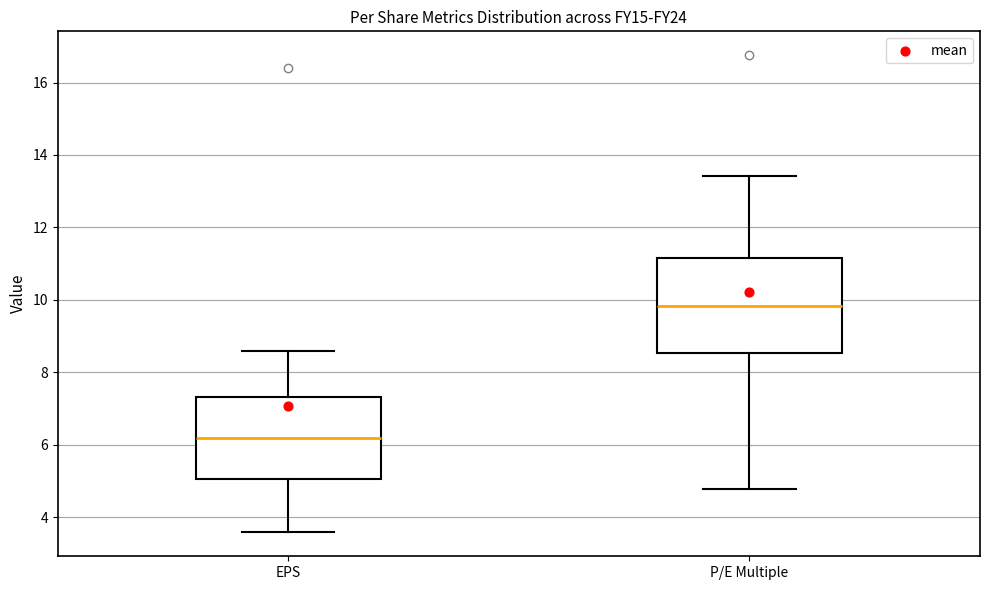

Which box has the highest median line?

P/E Multiple